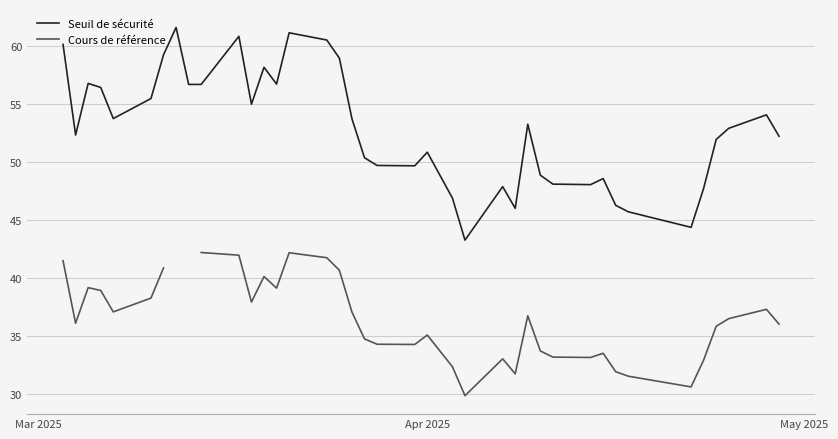

What is the minimum value for Seuil de sécurité?

43.2